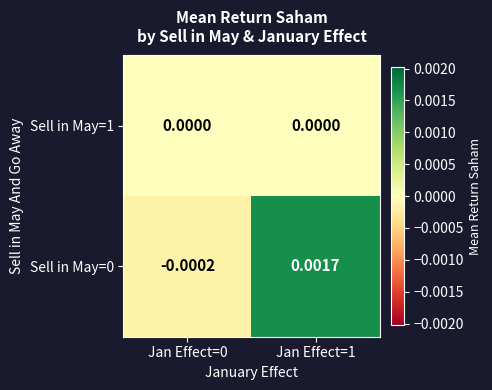

Is the value of Sell in May=1 at Jan Effect=1 greater than the value of Sell in May=0 at Jan Effect=0?

Yes